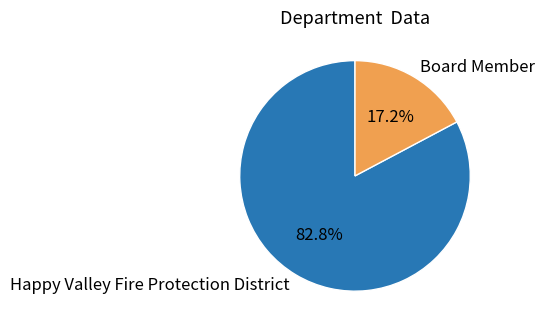

Does any single category account for the majority?

Yes